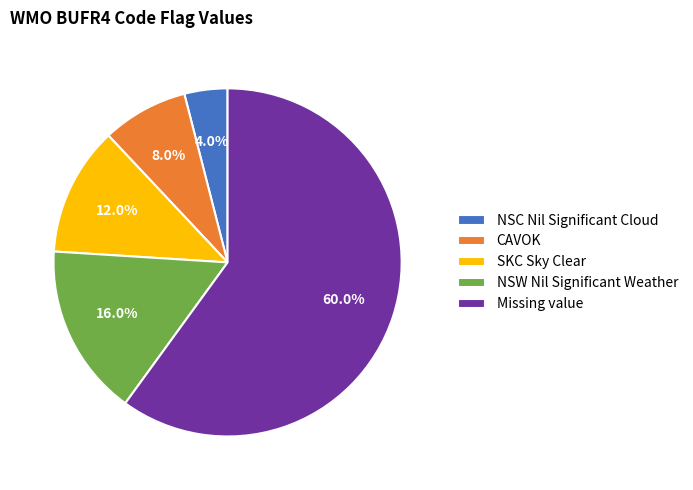

What percentage is the NSW Nil Significant Weather slice, to the nearest percent?

16%